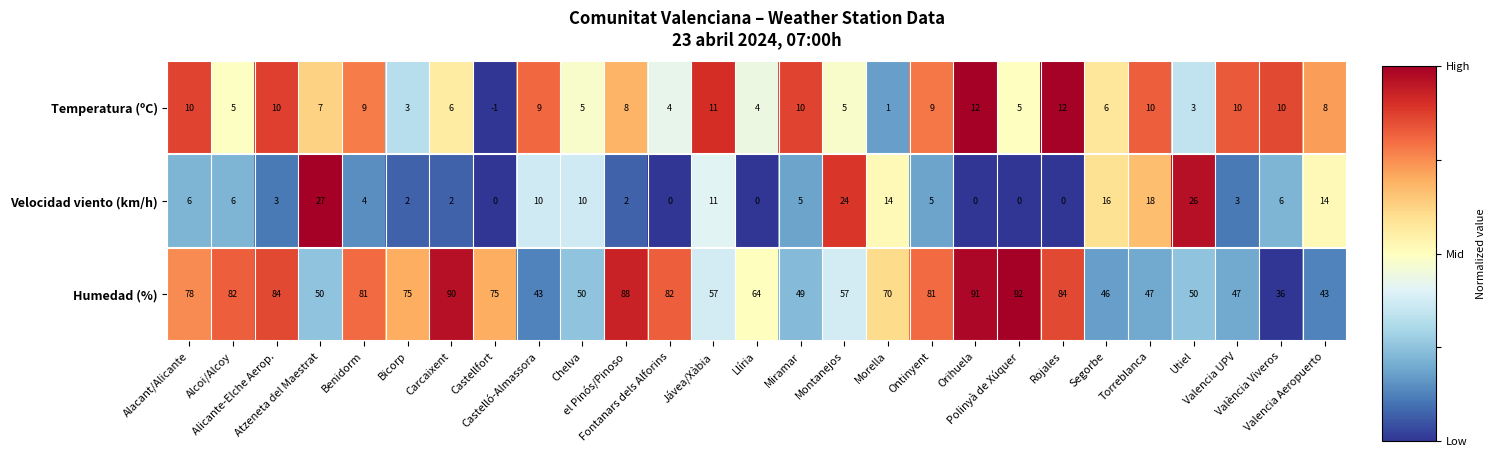

What is the highest value of the Temperatura (ºC) series?

12